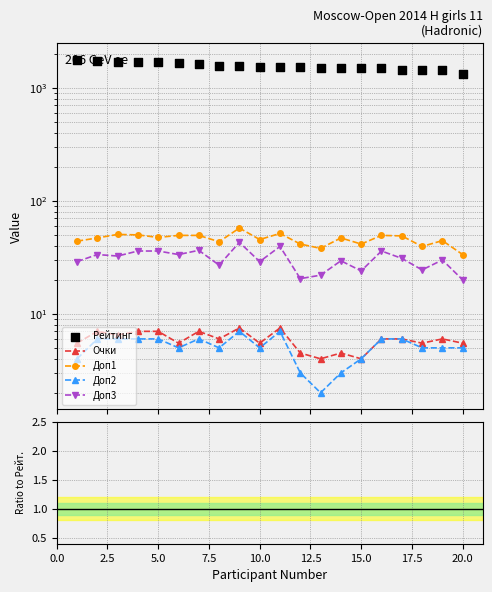

Is the value of Доп3 at 0.0 greater than the value of Доп1 at 20.0?

No